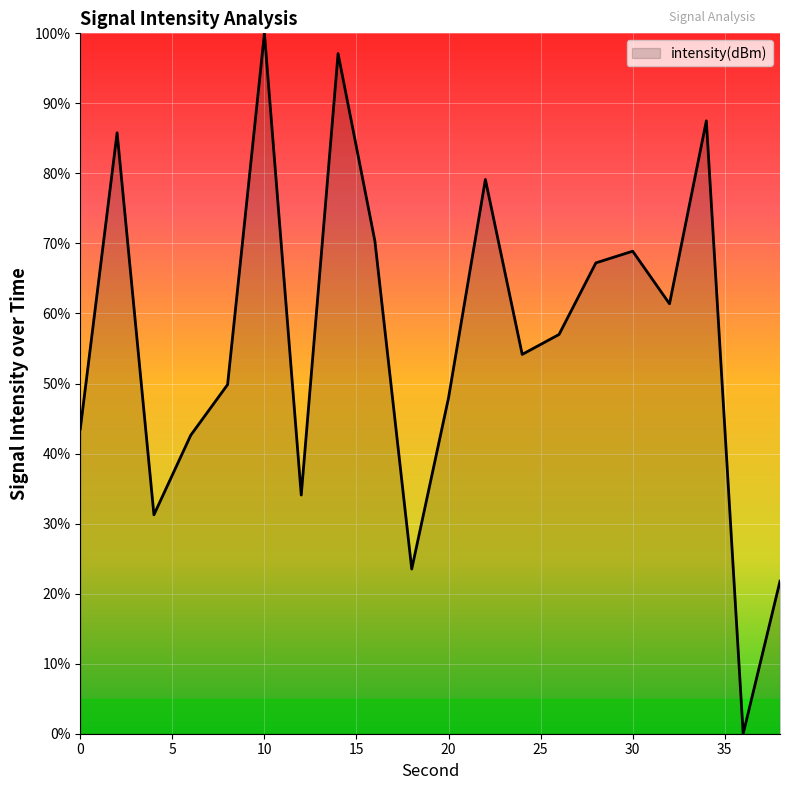

What is the difference between the maximum and second lowest values?

78.2